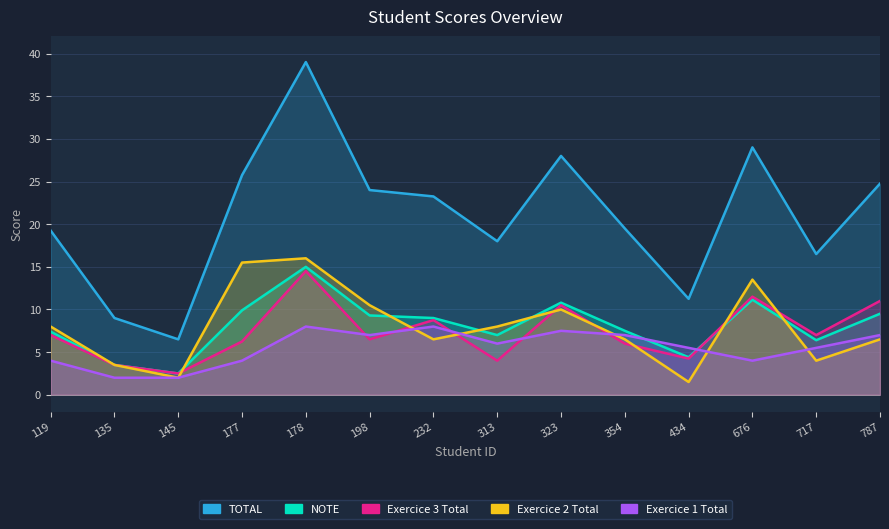

What is the minimum value shown in the chart?

1.5